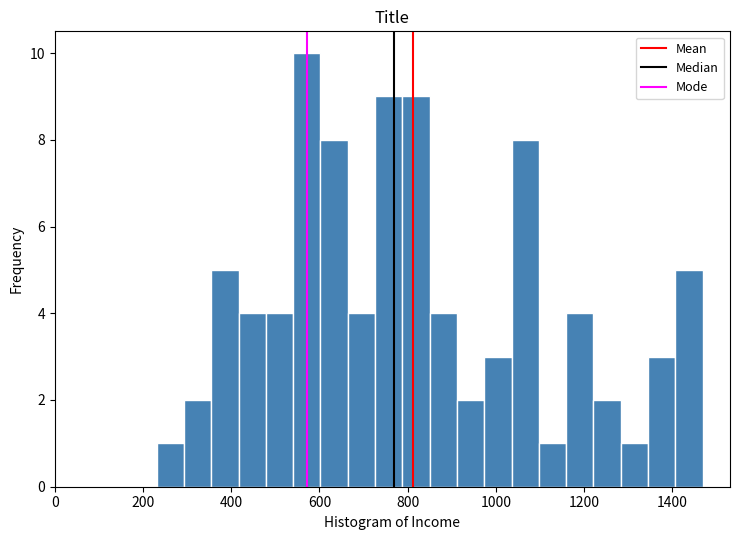

Read against the x-axis, roughly where is the centre of the tallest bar?

580